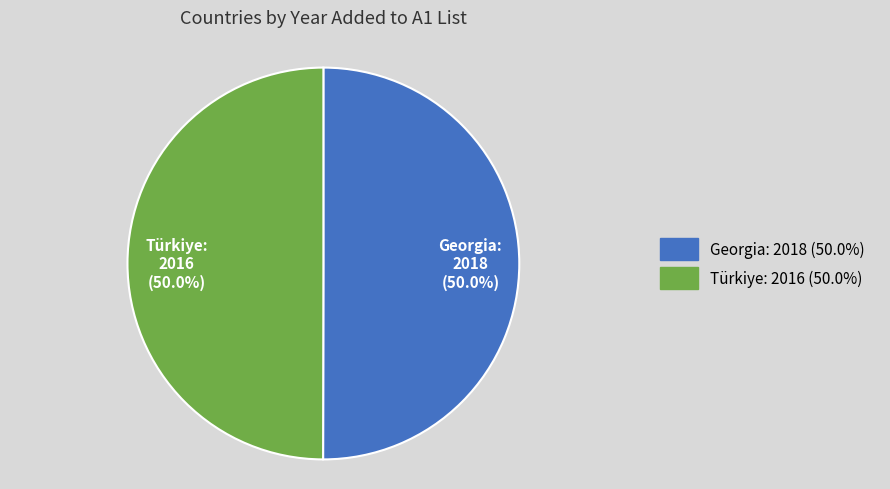

Is the sum of Türkiye and Georgia greater than half?

Yes